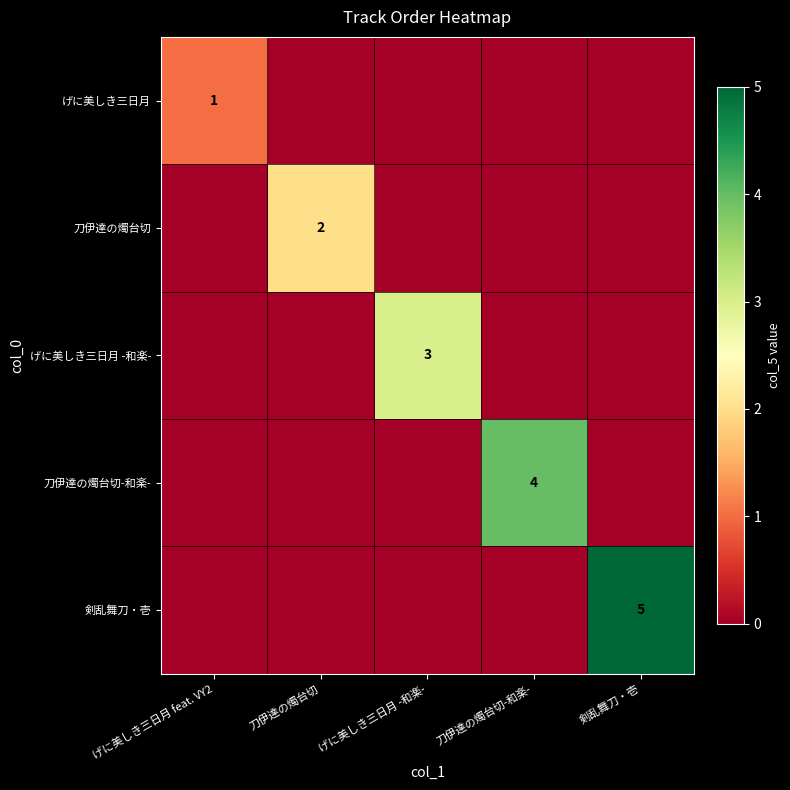

Which series has the widest spread of values?

剣乱舞刀・壱